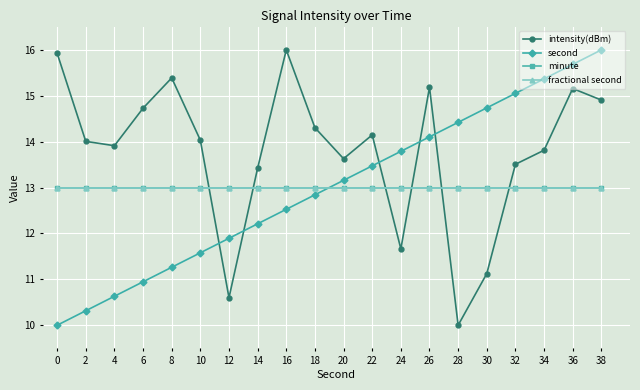

What is the value of the second point at the 13th from the left?

13.8